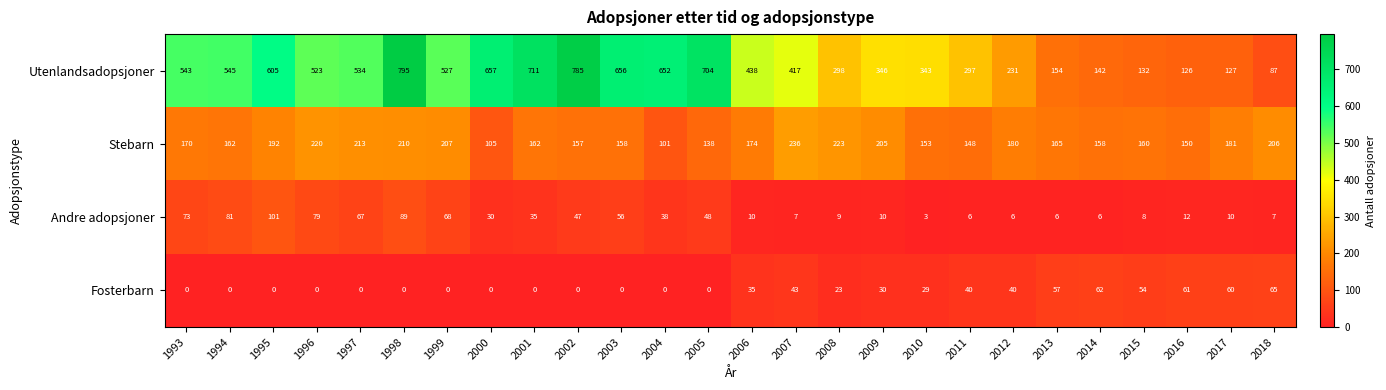

Which series has the largest range (max minus min)?

Utenlandsadopsjoner